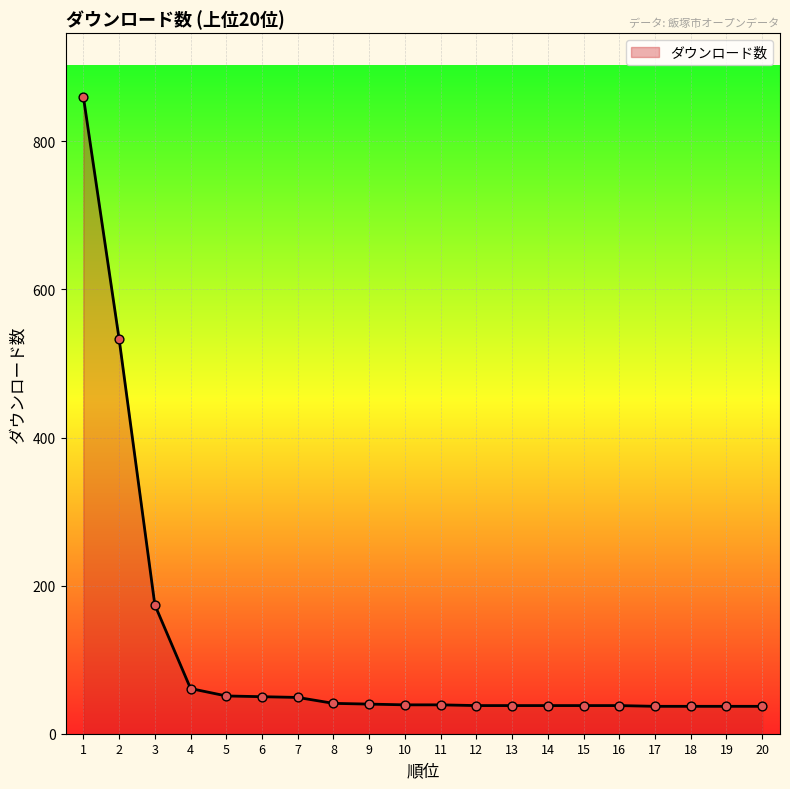

Between 17 and 1, which is larger?

1